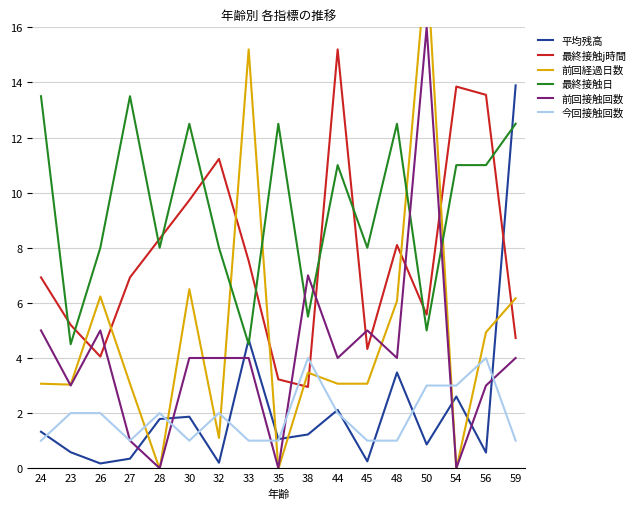

Where does the 今回接触回数 series first go above 2?

38